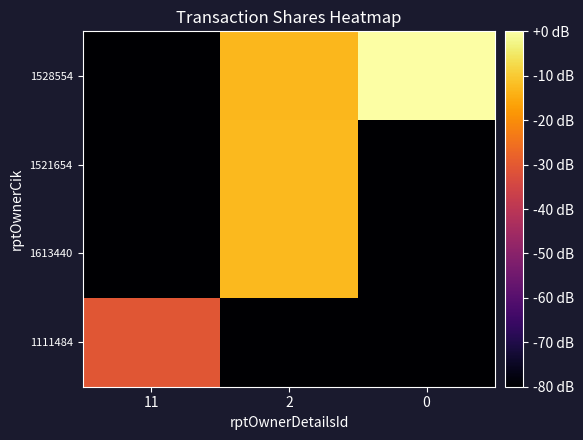

Reading left to right, list all the values displayed in this chart.

1111484: 11=-30.7	2=-161.5	0=-161.5
1613440: 11=-161.5	2=-12.6	0=-161.5
1521654: 11=-161.5	2=-12.6	0=-161.5
1528554: 11=-161.5	2=-13.0	0=0.0